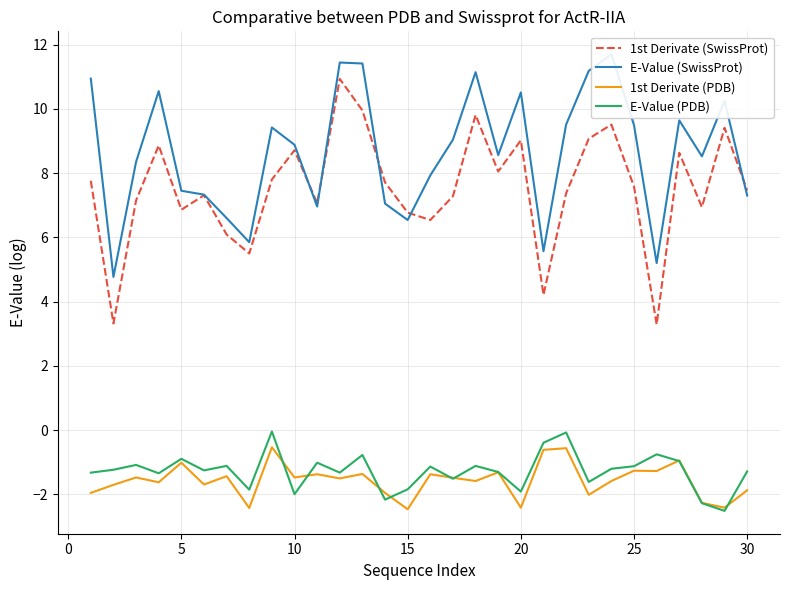

Is it true that 1st Derivate (PDB) equals -1.9 at 30?

True